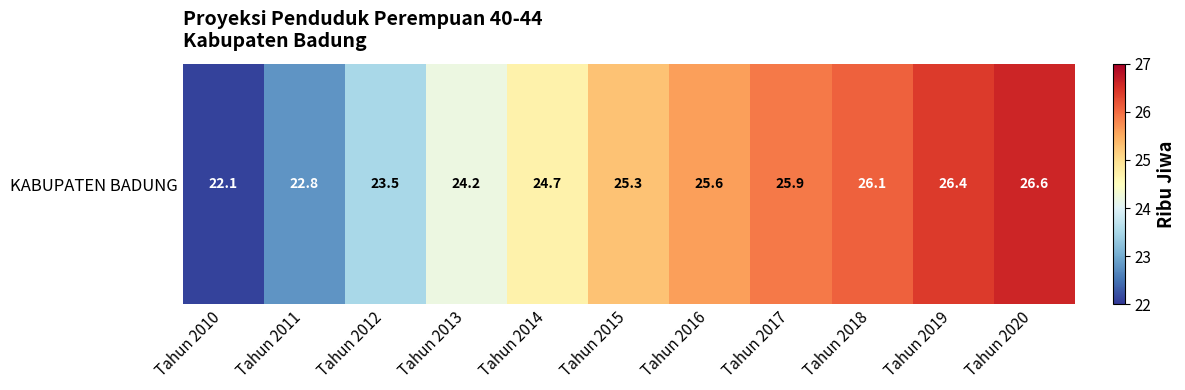

What is the ratio of the value at Tahun 2011 to the value at Tahun 2018?

0.9